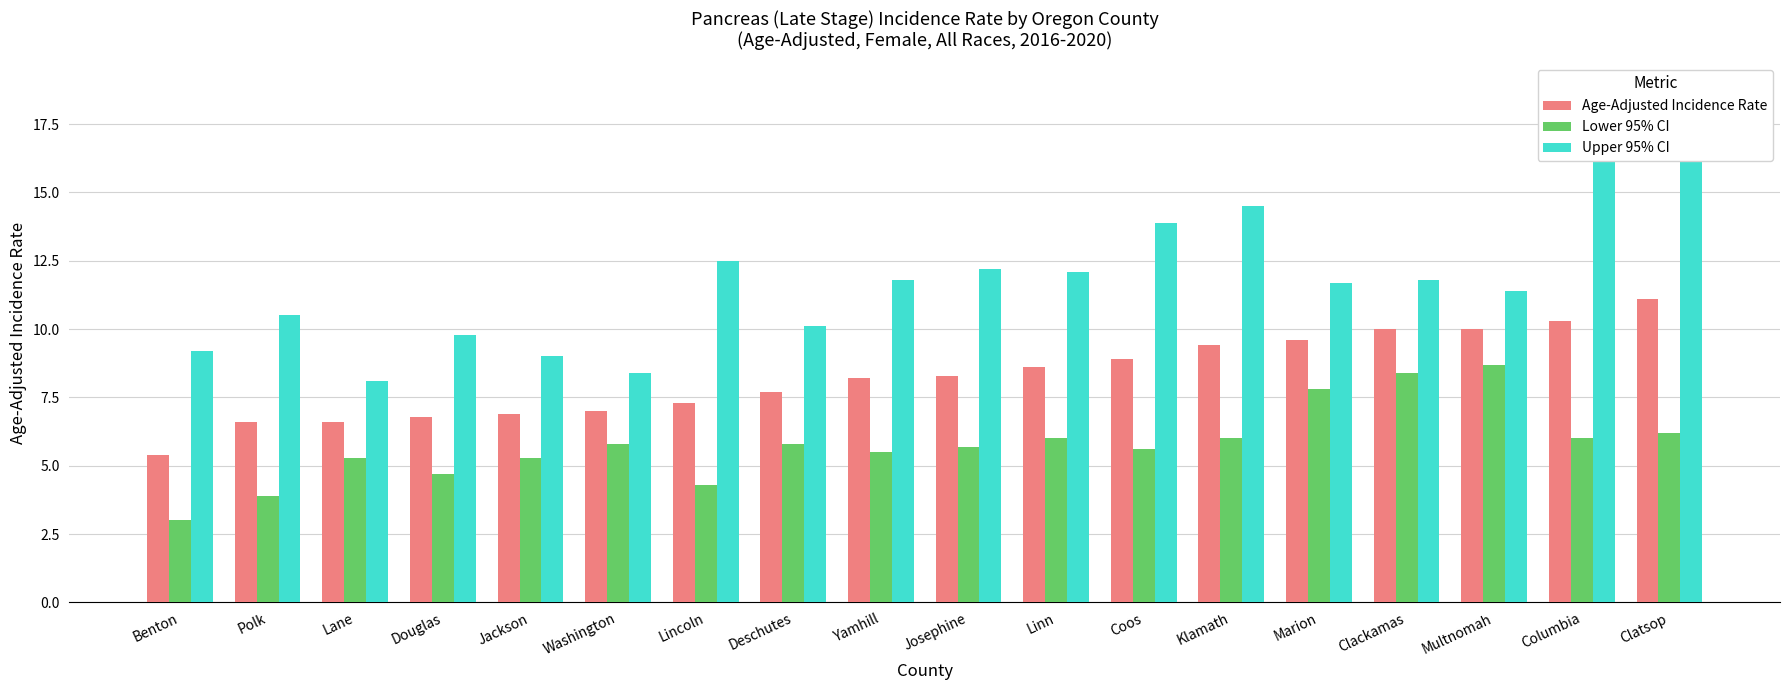

Reading left to right, what are all the values shown in this chart?

Age-Adjusted Incidence Rate: Benton=5.4	Polk=6.6	Lane=6.6	Douglas=6.8	Jackson=6.9	Washington=7.0	Lincoln=7.3	Deschutes=7.7	Yamhill=8.2	Josephine=8.3	Linn=8.6	Coos=8.9	Klamath=9.4	Marion=9.6	Clackamas=10.0	Multnomah=10.0	Columbia=10.3	Clatsop=11.1
Lower 95% CI: Benton=3.0	Polk=3.9	Lane=5.3	Douglas=4.7	Jackson=5.3	Washington=5.8	Lincoln=4.3	Deschutes=5.8	Yamhill=5.5	Josephine=5.7	Linn=6.0	Coos=5.6	Klamath=6.0	Marion=7.8	Clackamas=8.4	Multnomah=8.7	Columbia=6.0	Clatsop=6.2
Upper 95% CI: Benton=9.2	Polk=10.5	Lane=8.1	Douglas=9.8	Jackson=9.0	Washington=8.4	Lincoln=12.5	Deschutes=10.1	Yamhill=11.8	Josephine=12.2	Linn=12.1	Coos=13.9	Klamath=14.5	Marion=11.7	Clackamas=11.8	Multnomah=11.4	Columbia=16.9	Clatsop=18.8